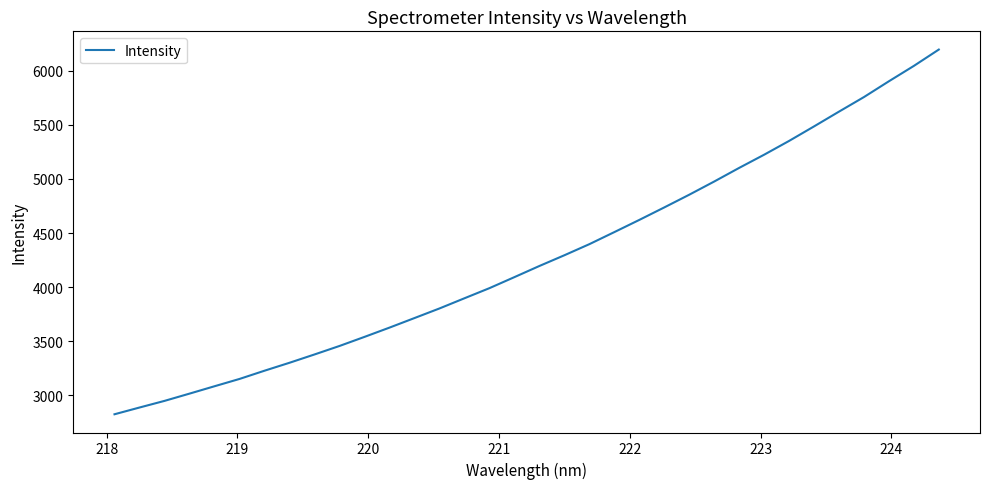

What is the greatest value displayed?

6196.3